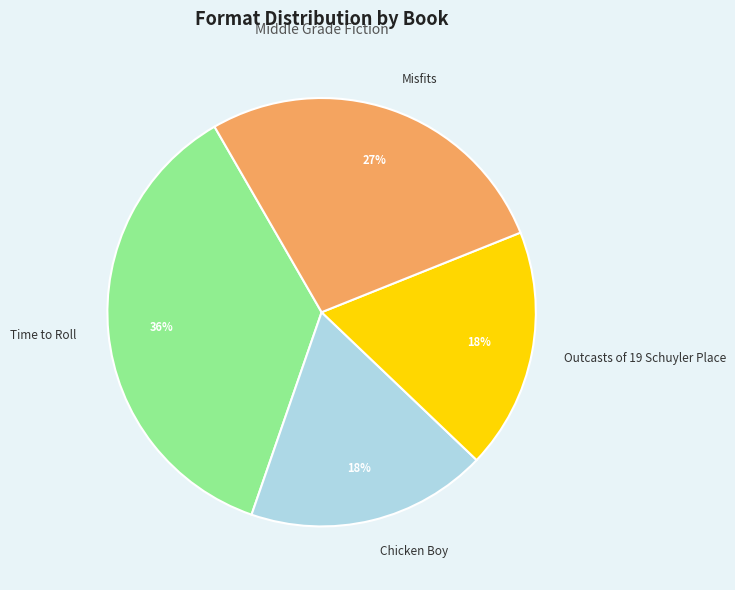

Is the sum of Outcasts of 19 Schuyler Place and Misfits greater than half?

No